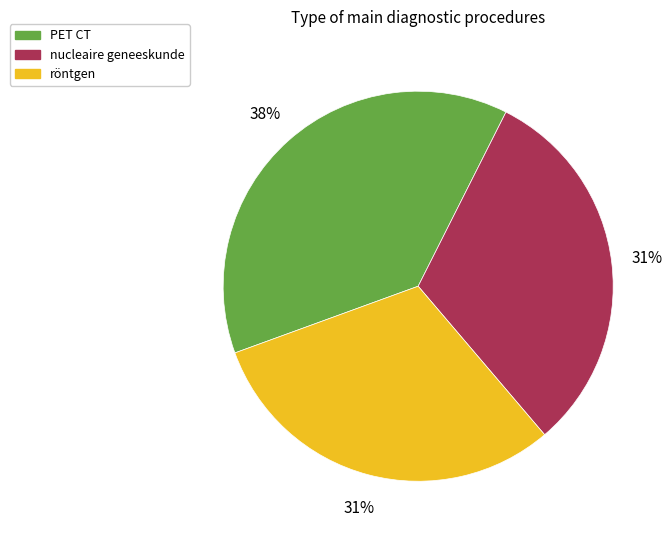

What is the ratio of the value at nucleaire geneeskunde to the value at PET CT?

0.8